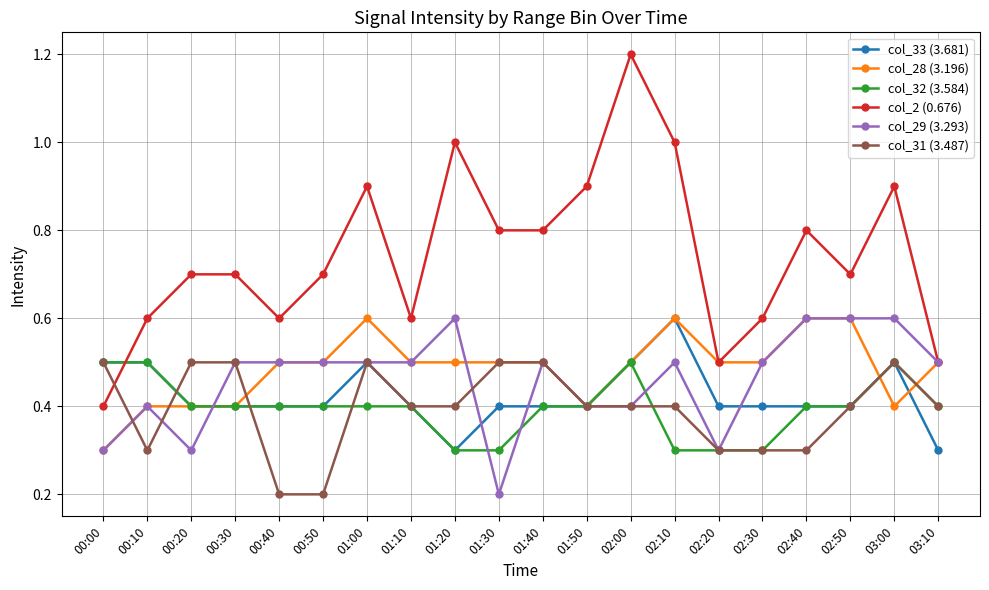

True or false: col_31 (3.487) and col_28 (3.196) intersect in this chart.

True